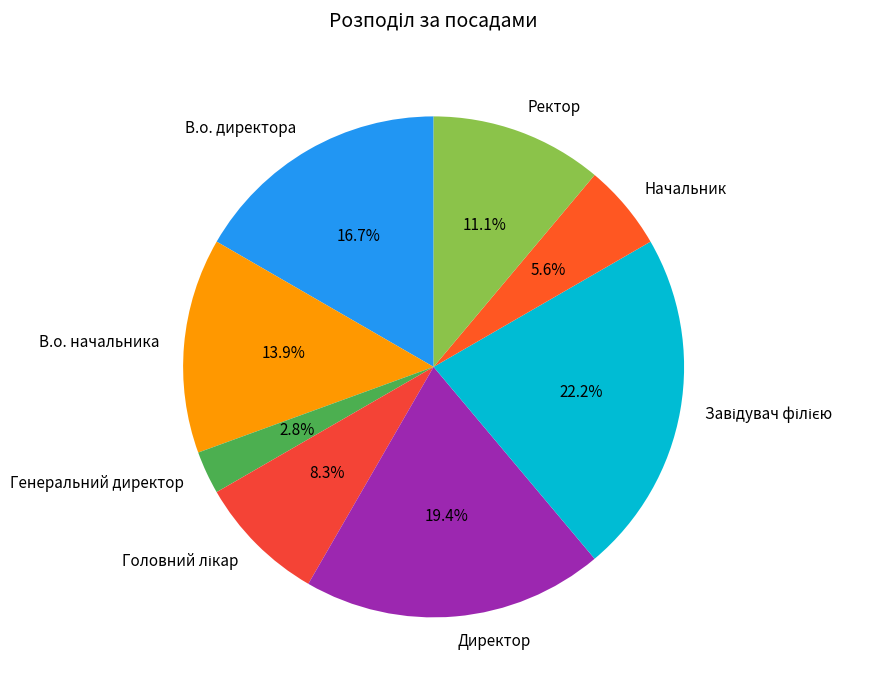

To the nearest percent, what is the difference between the Начальник and Ректор slice percentages?

6%